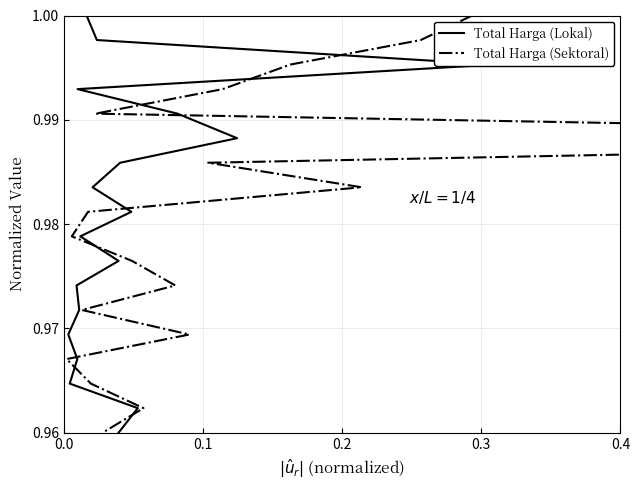

The Total Harga (Sektoral) series shows 1.3 at 0.4. True or false?

False